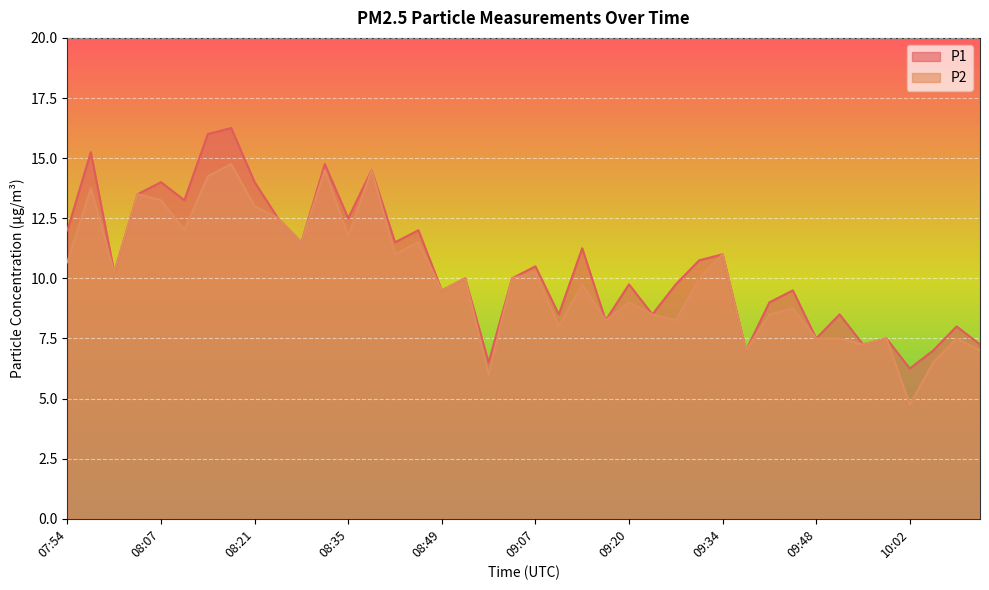

What is the average value of the P2 series?

10.0